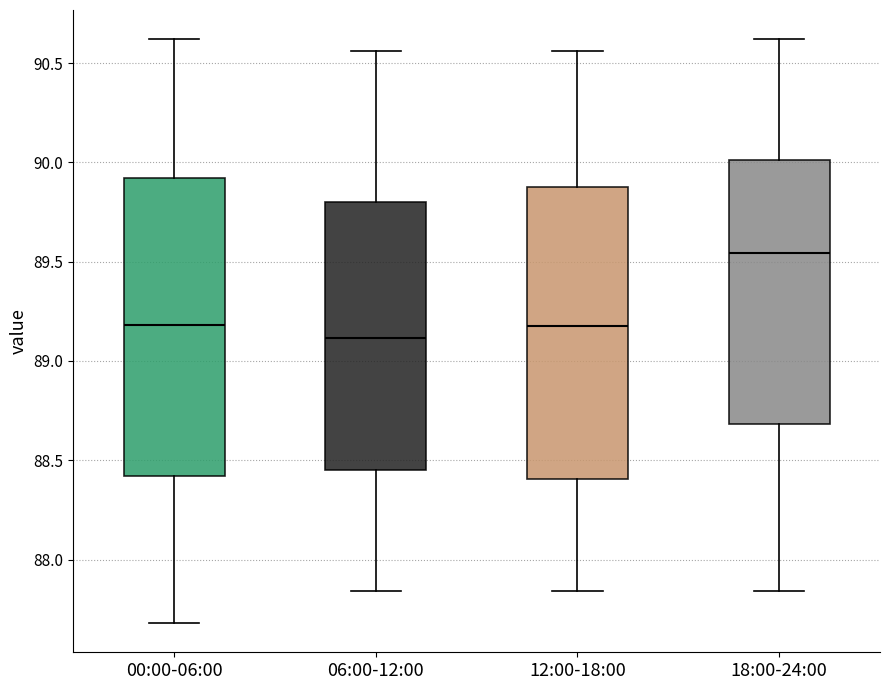

Where is the lower edge of the box for 12:00-18:00 on the y-axis? The values are not printed on the chart, so give them approximately, as read against the axis.

88.40